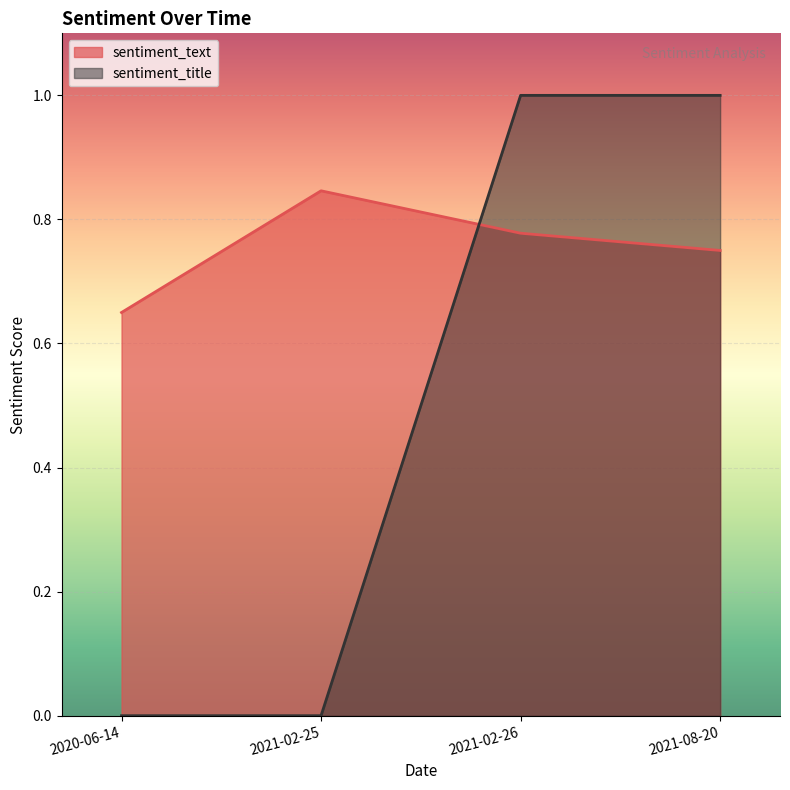

At 2021-08-20, list the series in order from largest to smallest.

sentiment_title, sentiment_text